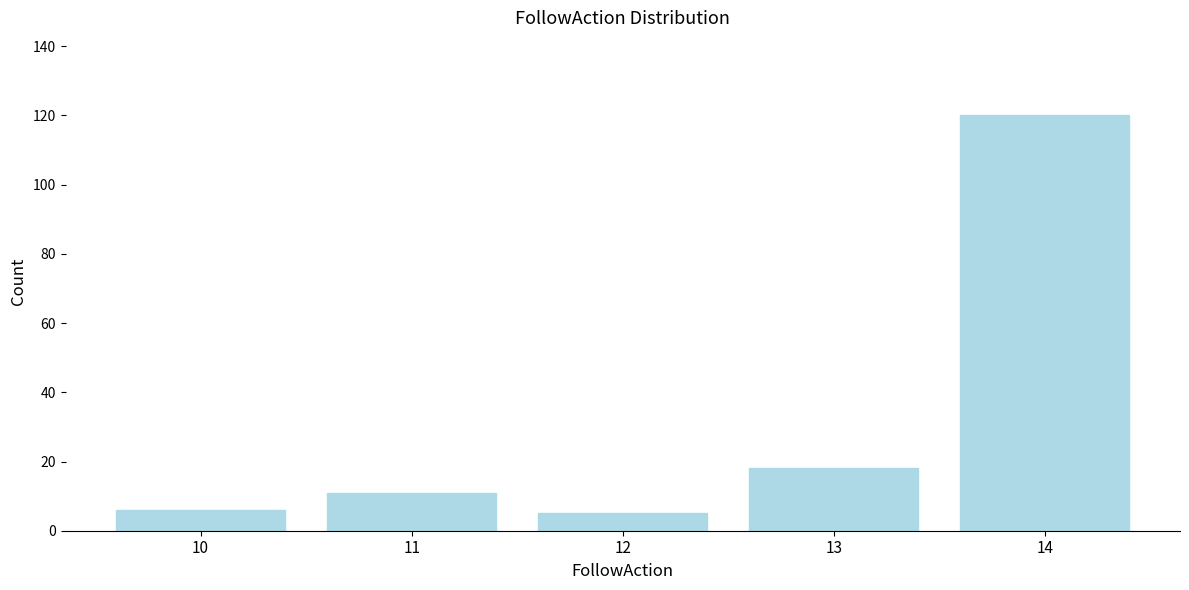

Reading left to right, extract all data points from this chart.

6	11	5	18	120